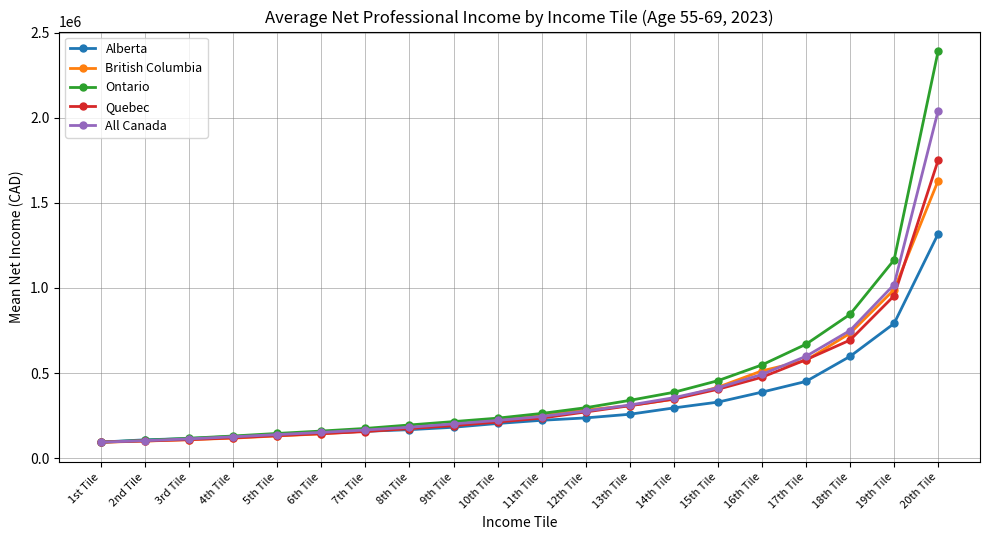

What is the lowest value of the All Canada series?

94510